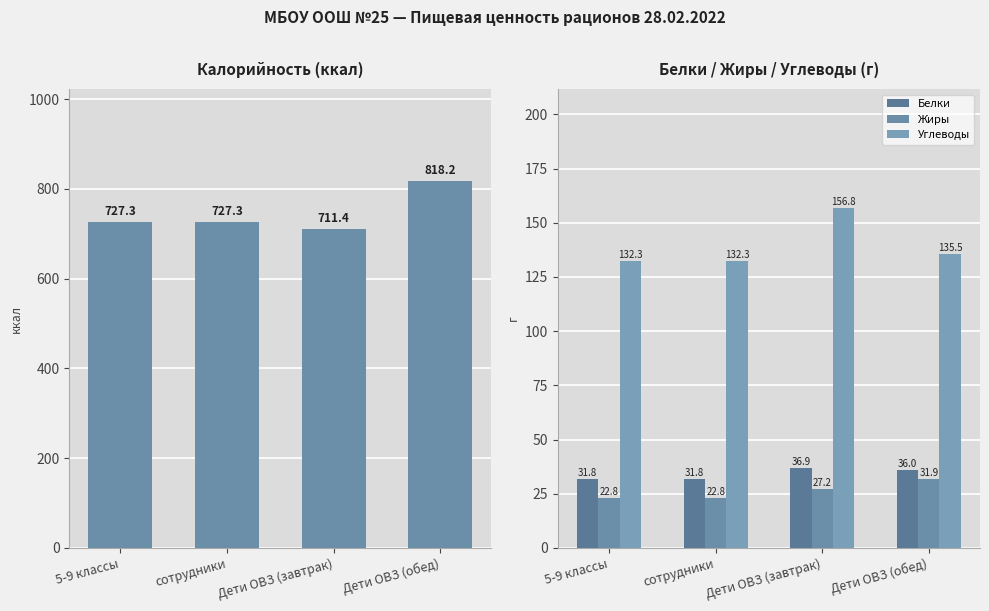

Reading left to right, extract all data points from this chart.

Калорийность: 5-9 классы=727.3	сотрудники=727.3	Дети ОВЗ (завтрак)=711.4	Дети ОВЗ (обед)=818.2
Белки: 5-9 классы=31.8	сотрудники=31.8	Дети ОВЗ (завтрак)=36.9	Дети ОВЗ (обед)=36.0
Жиры: 5-9 классы=22.8	сотрудники=22.8	Дети ОВЗ (завтрак)=27.2	Дети ОВЗ (обед)=31.9
Углеводы: 5-9 классы=132.3	сотрудники=132.3	Дети ОВЗ (завтрак)=156.8	Дети ОВЗ (обед)=135.5